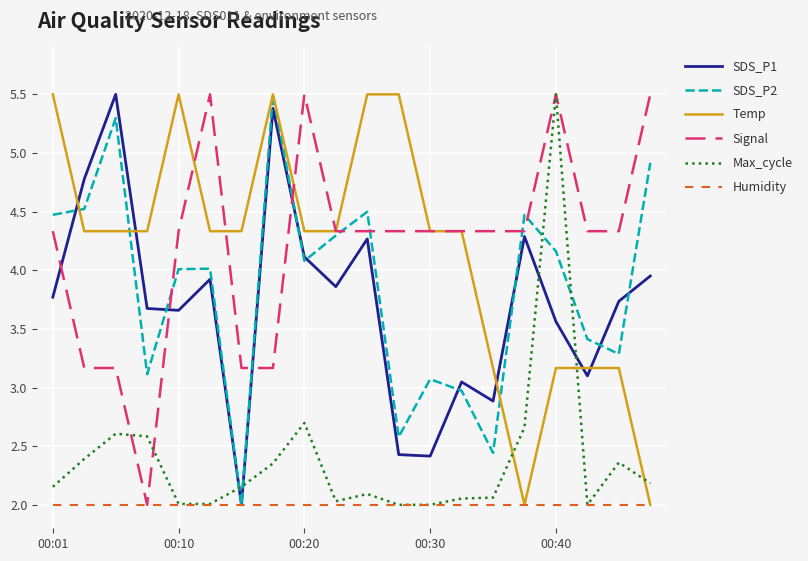

How many interior local peaks does the SDS_P2 series have?

6